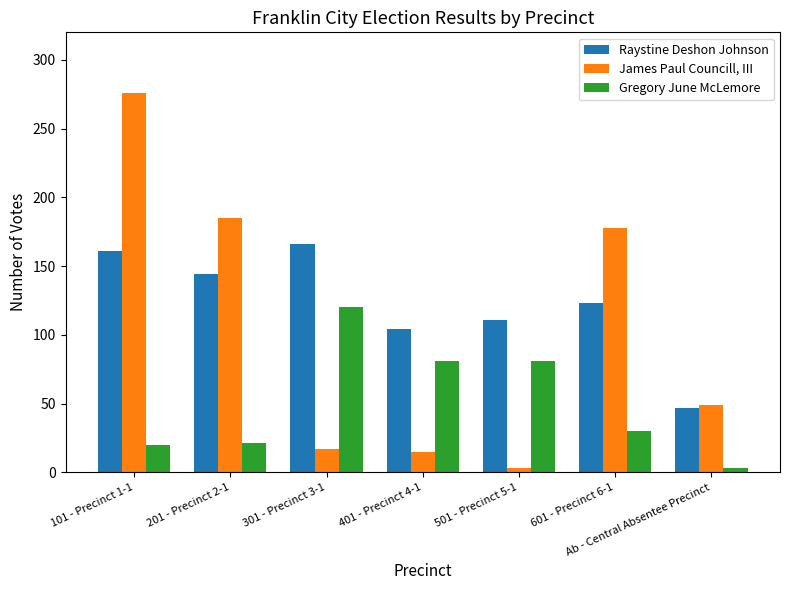

Is it true that Raystine Deshon Johnson equals 104 at 401 - Precinct 4-1?

True